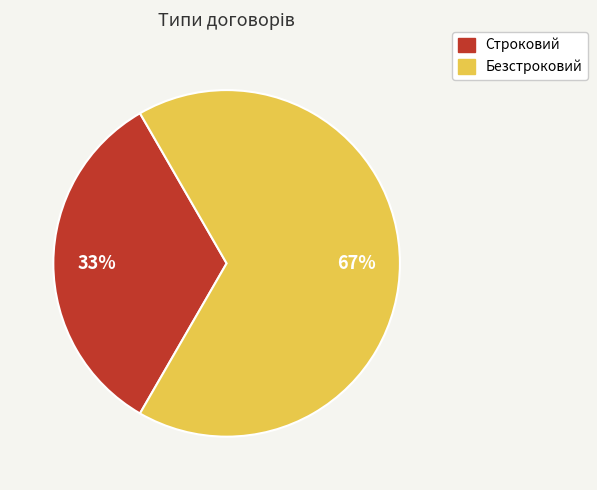

Between Безстроковий and Строковий, which is larger?

Безстроковий